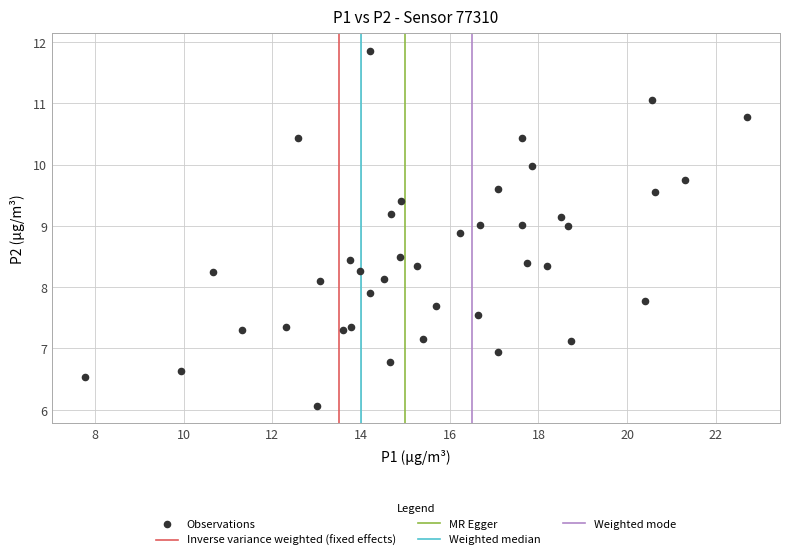

What is the range of Y values (max minus min)?

5.8